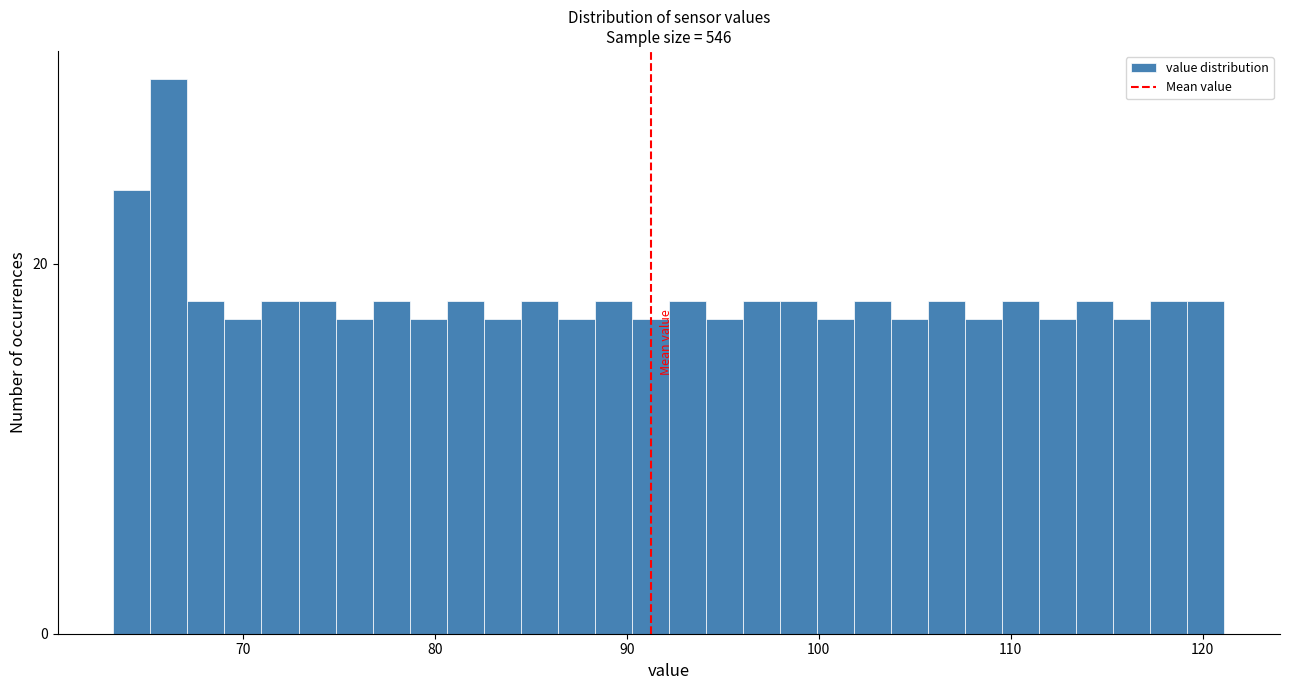

Around what value on the x-axis is the tallest bar? Give the approximate position of its centre, as read against the axis.

66